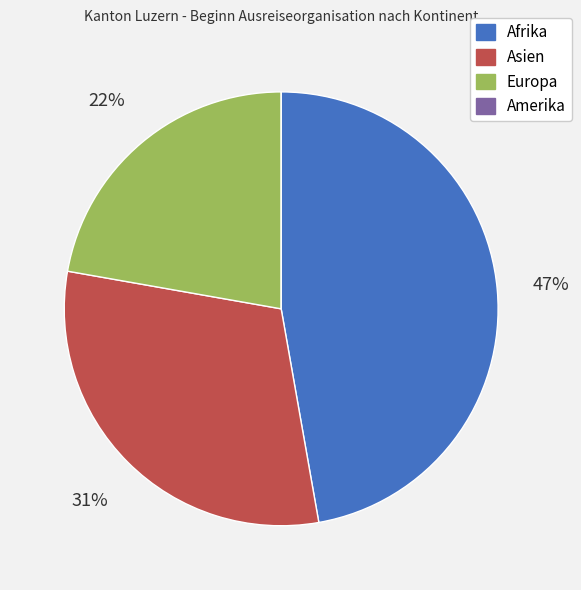

Is Asien the majority of the pie?

No